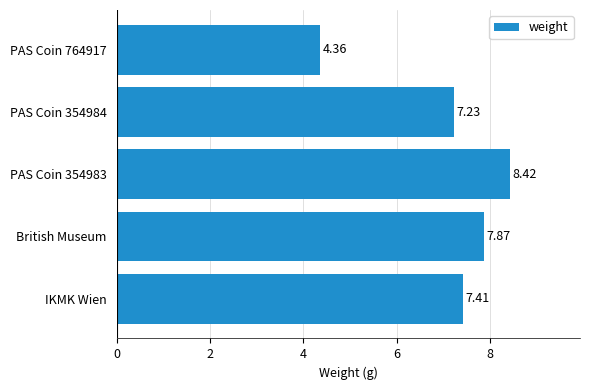

Between PAS Coin 764917 and PAS Coin 354984, which is larger?

PAS Coin 354984